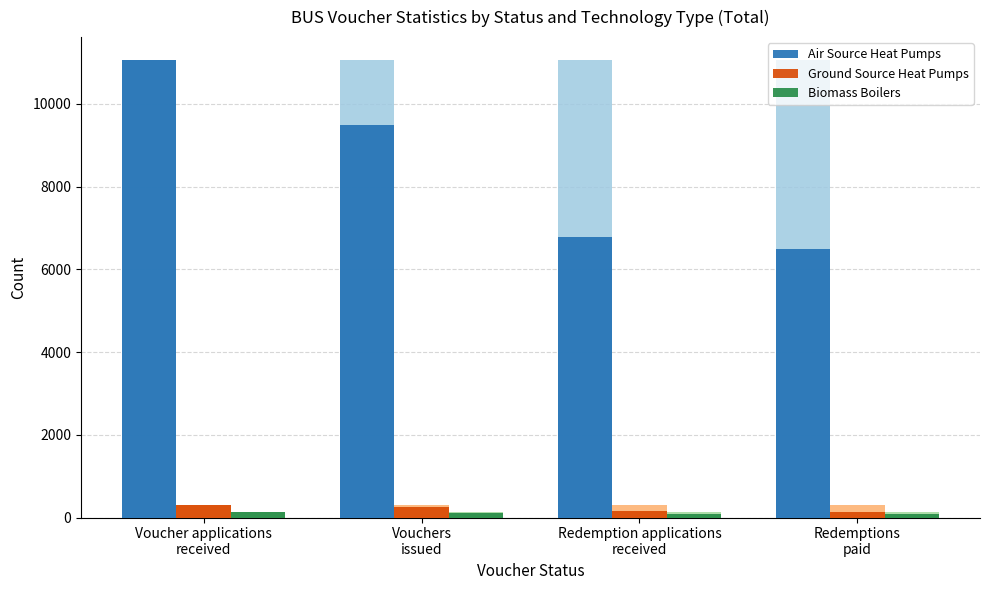

How many bars are there in each group?

3